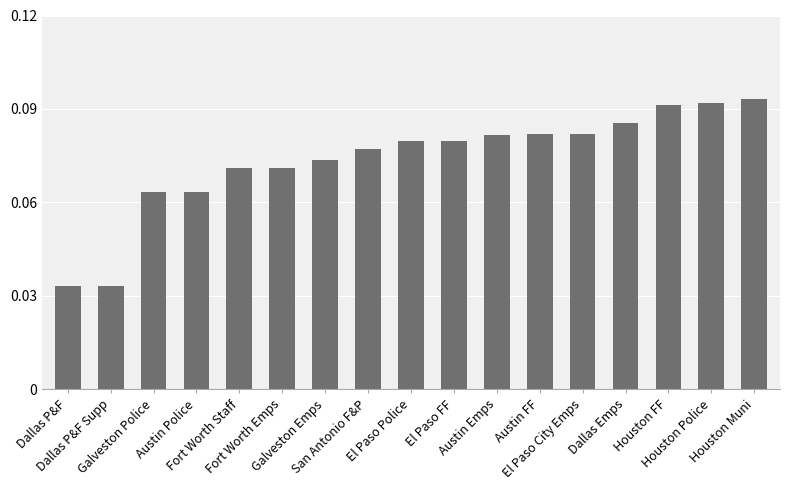

What is the label of the 11th bar from the left?

Austin Emps